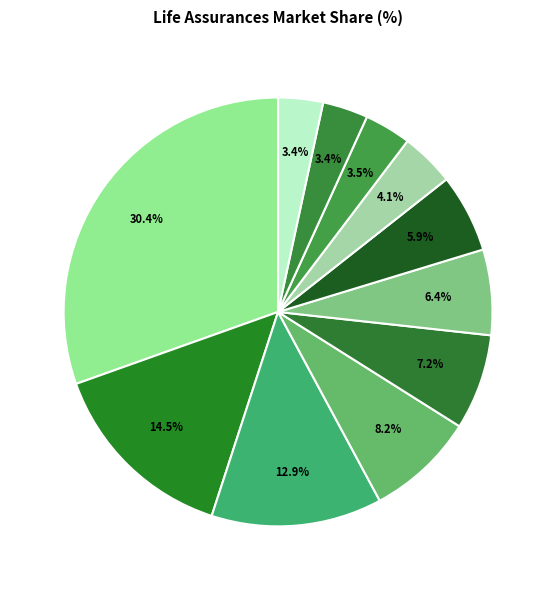

To the nearest percent, what is the difference between the largest and smallest slice percentages?

27%